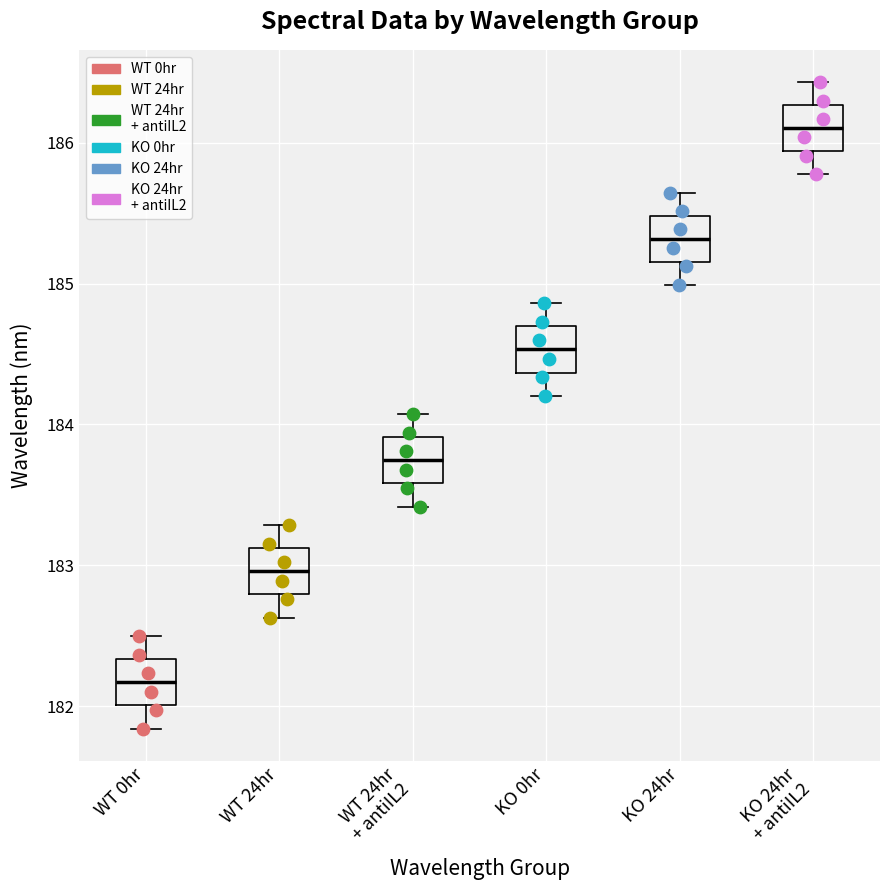

Where does the lower whisker of the box for WT 24hr end on the y-axis? The values are not printed on the chart, so give them approximately, as read against the axis.

182.6